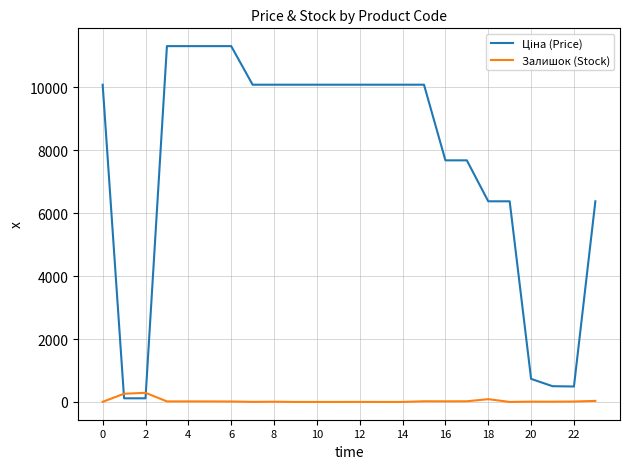

What is the maximum value shown in the chart?

11312.5